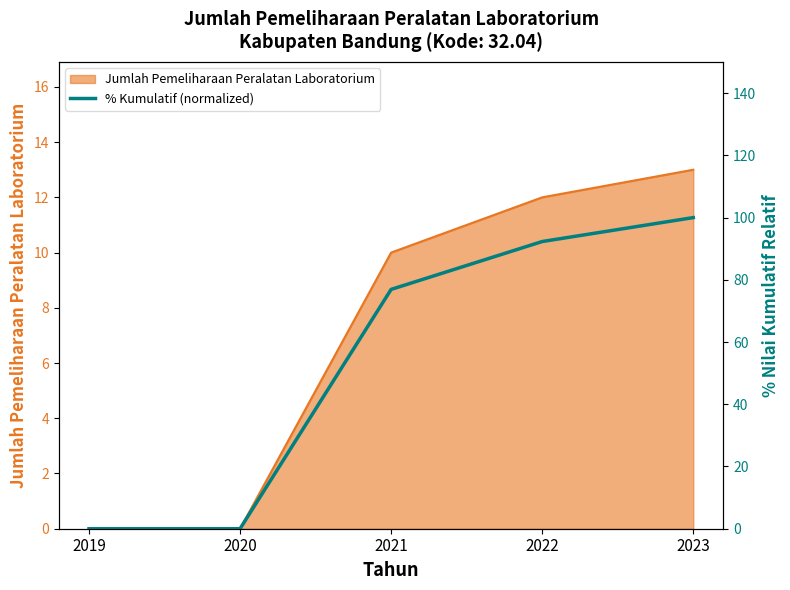

At which category is the sum across all series the highest?

2023